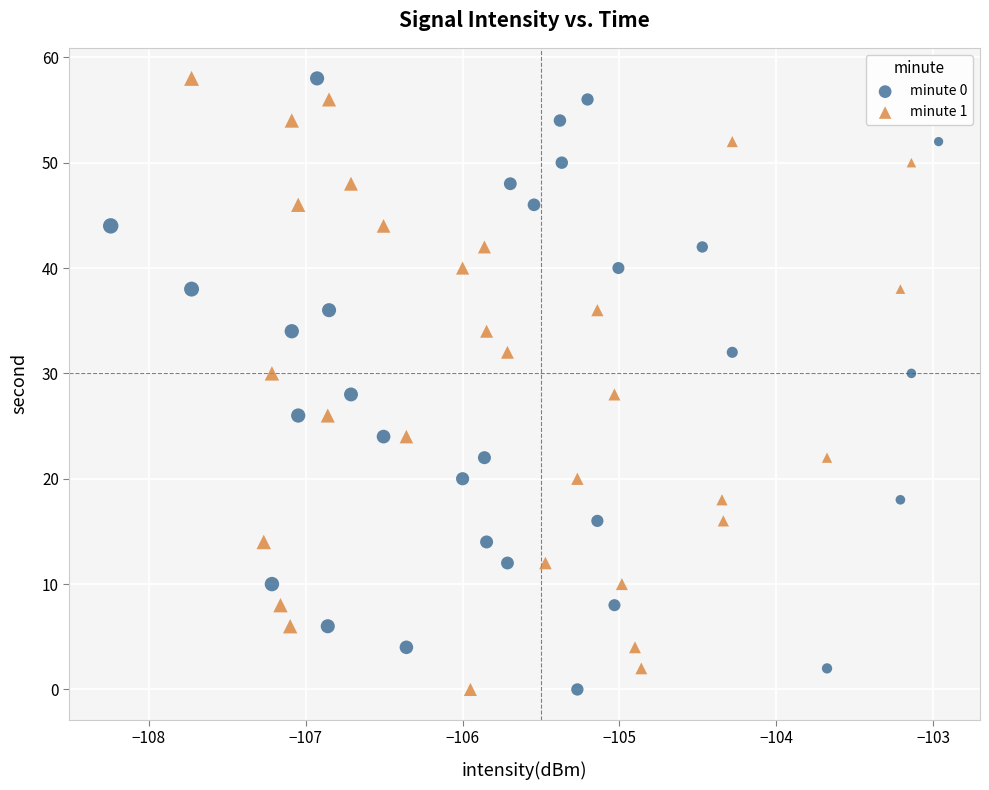

What are all the series names shown in the legend?

minute 0, minute 1